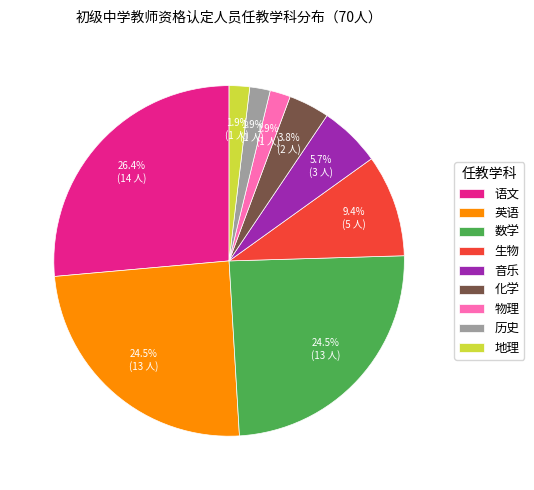

Which category has the biggest portion of the pie?

语文